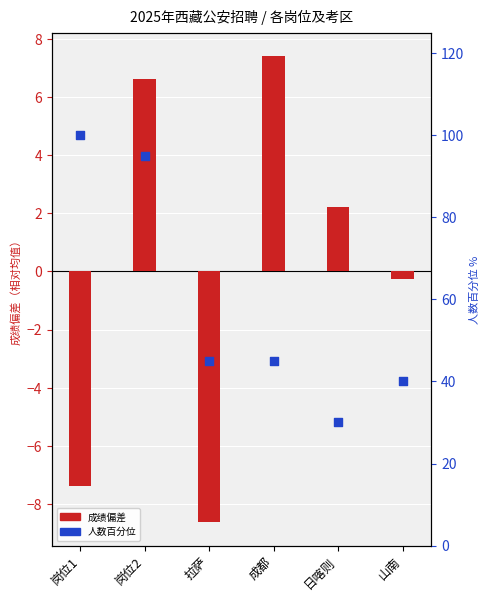

Is the value of 人数百分位 at 日喀则 greater than the value of 成绩偏差 at 岗位2?

Yes